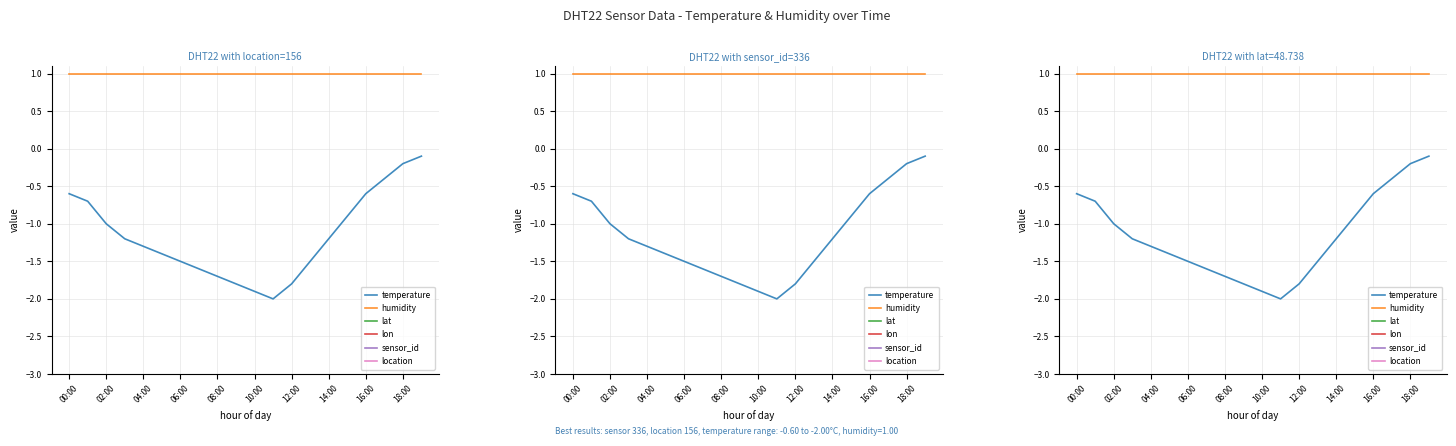

What is the lowest value of the lon series?

9.2